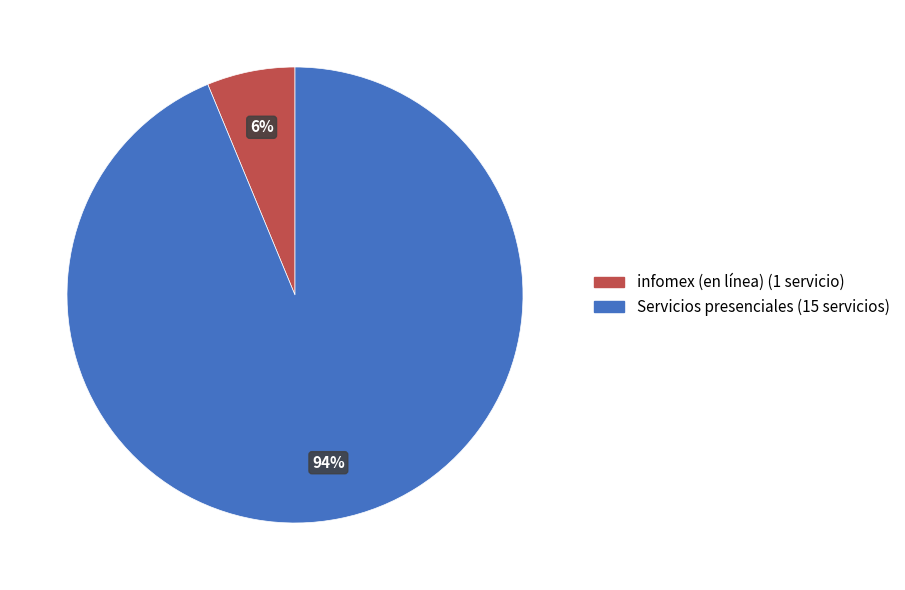

To the nearest percent, what is the average slice percentage?

50%